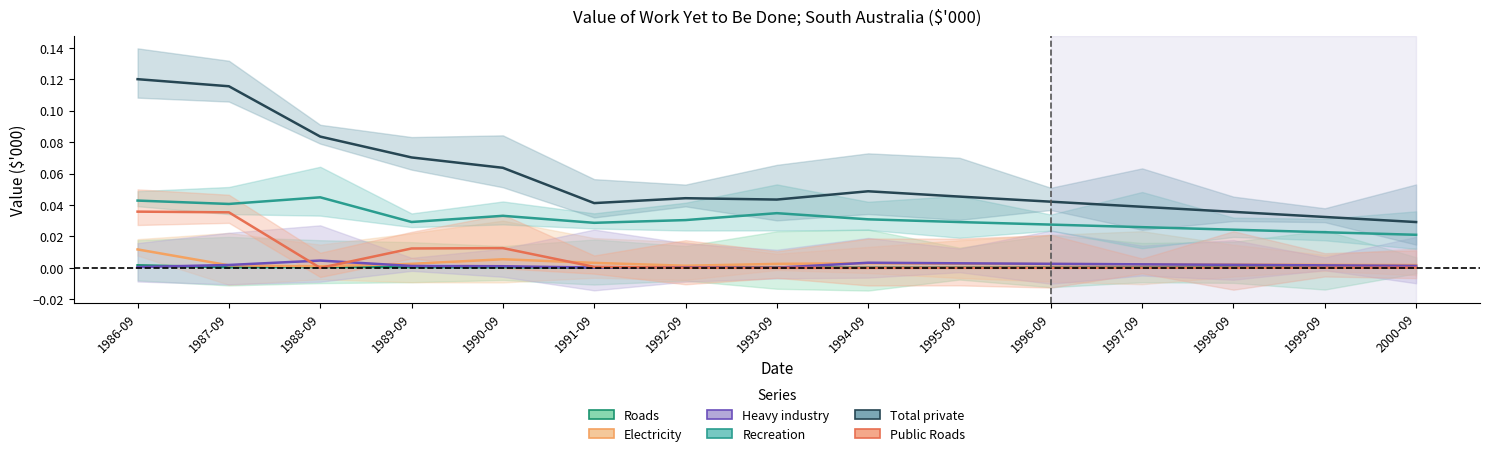

True or false: Recreation and Public Roads cross at least once.

False